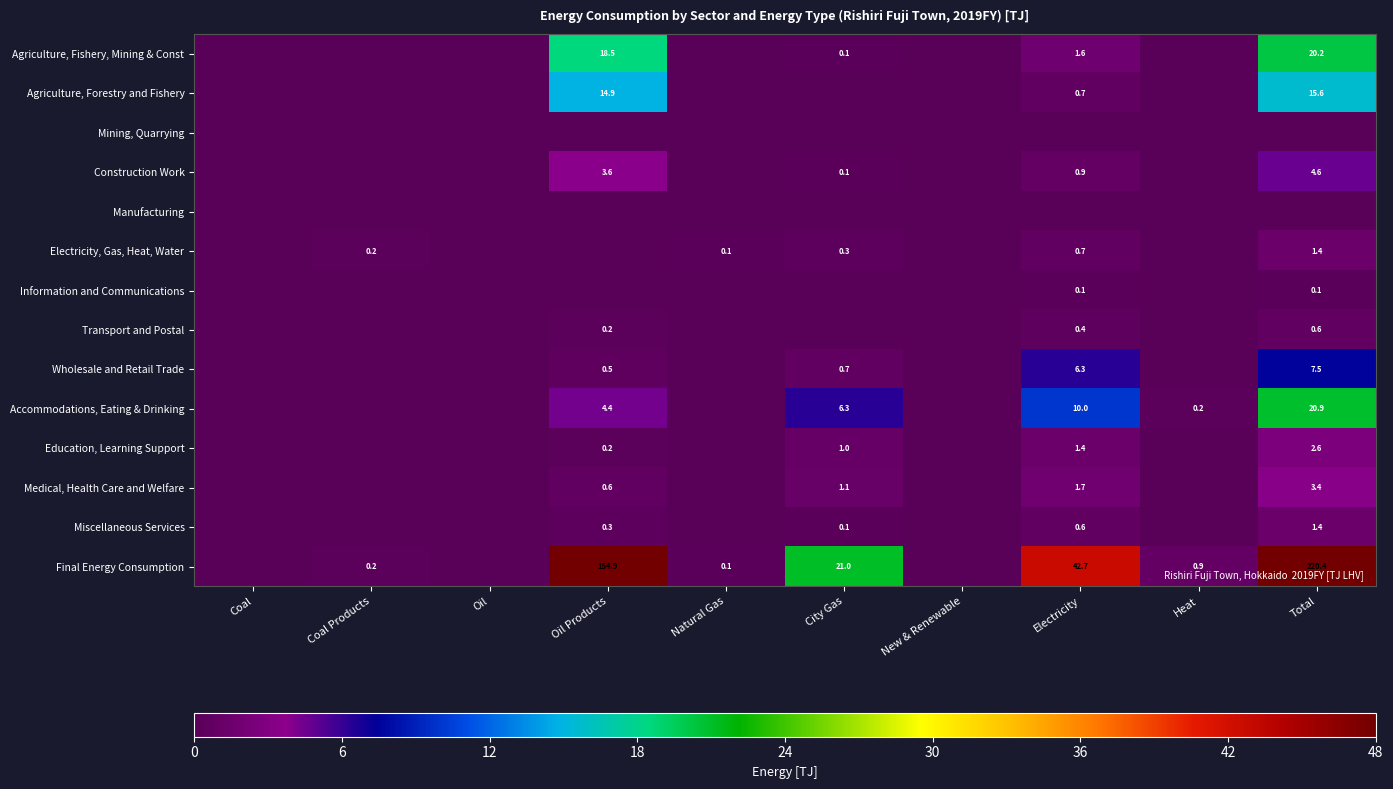

Is the value of Final Energy Consumption at Electricity greater than the value of Construction Work at Total?

Yes